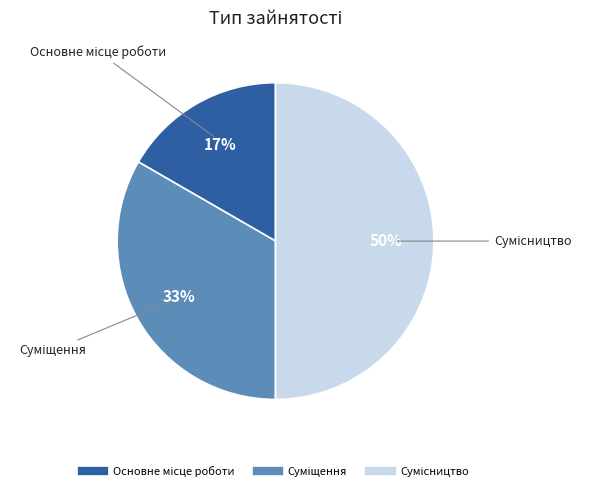

To the nearest percent, what is the difference between the largest and smallest slice percentages?

33%